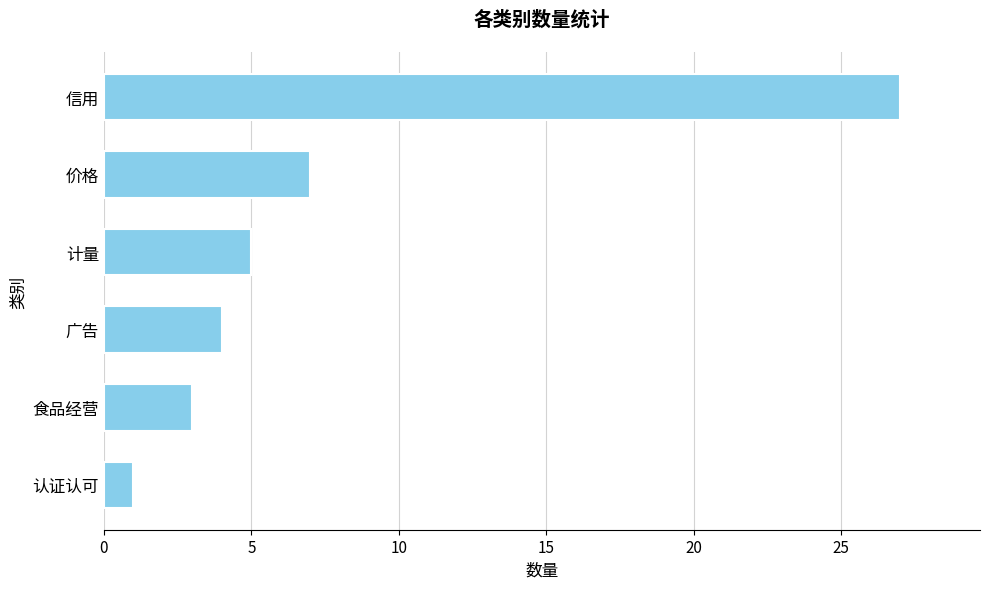

List the labels in order of value, largest first.

信用, 价格, 计量, 广告, 食品经营, 认证认可